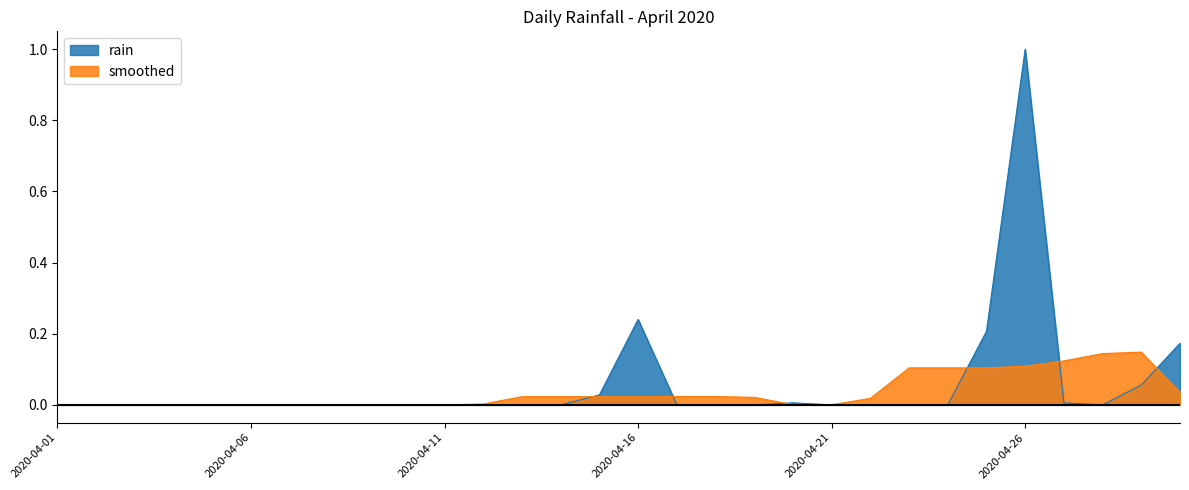

Reading right to left, extract all data points from this chart.

2020-04-30=0.2	2020-04-29=0.1	2020-04-28=0.0	2020-04-27=0.0	2020-04-26=1.0	2020-04-25=0.2	2020-04-24=0.0	2020-04-23=0.0	2020-04-22=0.0	2020-04-21=0.0	2020-04-20=0.0	2020-04-19=0.0	2020-04-18=0.0	2020-04-17=0.0	2020-04-16=0.2	2020-04-15=0.0	2020-04-14=0.0	2020-04-13=0.0	2020-04-12=0.0	2020-04-11=0.0	2020-04-10=0.0	2020-04-09=0.0	2020-04-08=0.0	2020-04-07=0.0	2020-04-06=0.0	2020-04-05=0.0	2020-04-04=0.0	2020-04-03=0.0	2020-04-02=0.0	2020-04-01=0.0